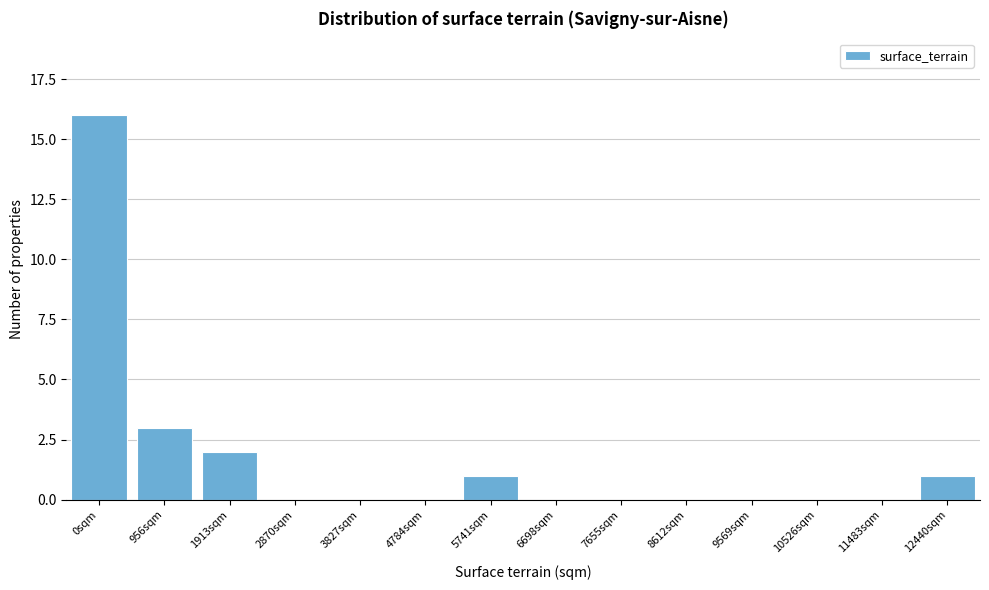

Reading right to left, what are all the values shown in this chart?

12440sqm=1	11483sqm=0	10526sqm=0	9569sqm=0	8612sqm=0	7655sqm=0	6698sqm=0	5741sqm=1	4784sqm=0	3827sqm=0	2870sqm=0	1913sqm=2	956sqm=3	0sqm=16